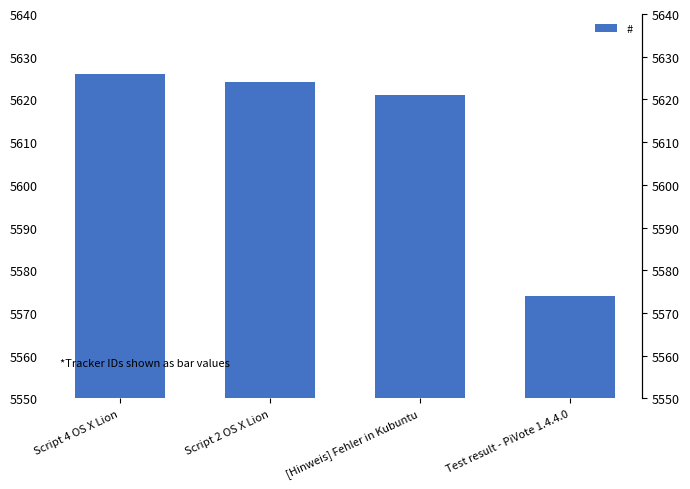

Which label corresponds to the smallest value in the chart?

Test result - PiVote 1.4.4.0